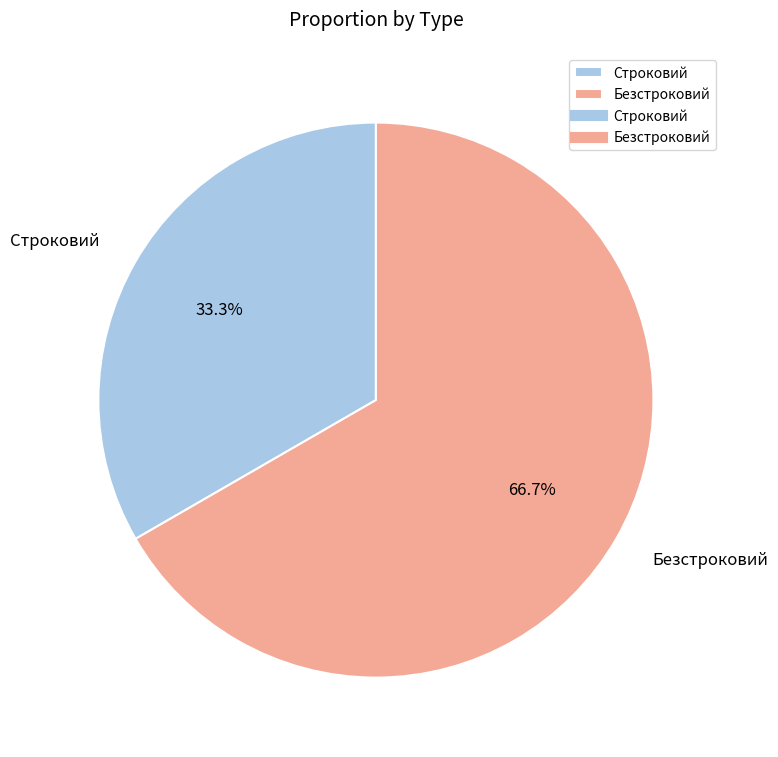

What is the smallest slice in the pie chart?

Строковий